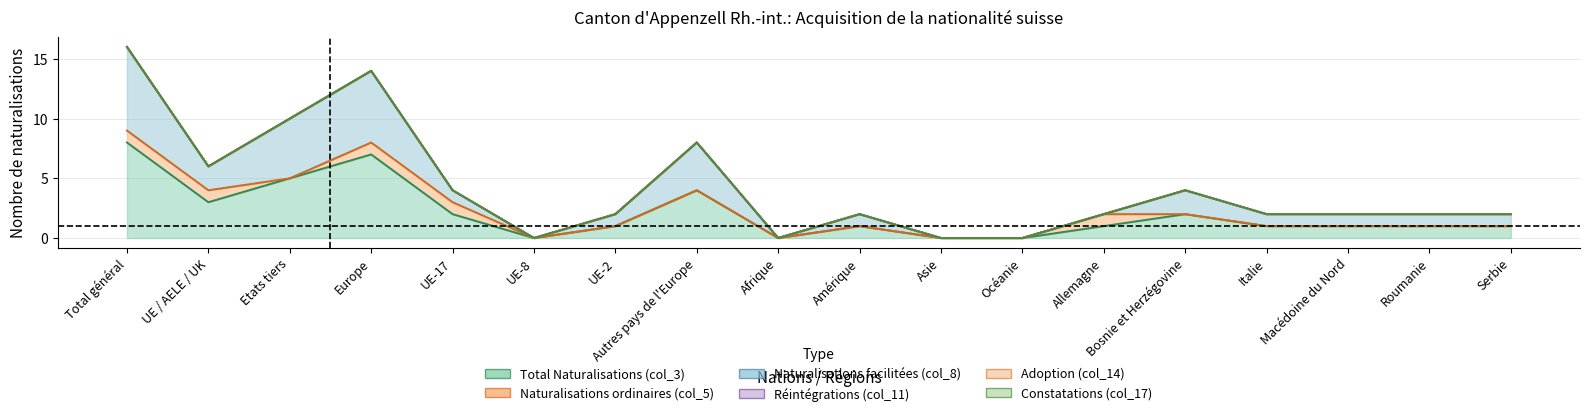

Is it true that Réintégrations (col_11) equals 0 at Macédoine du Nord?

True